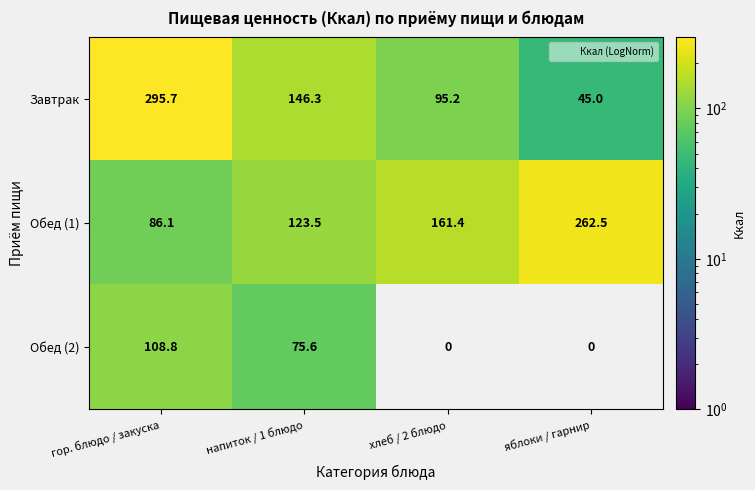

Between хлеб / 2 блюдо and гор. блюдо / закуска, which is larger?

гор. блюдо / закуска